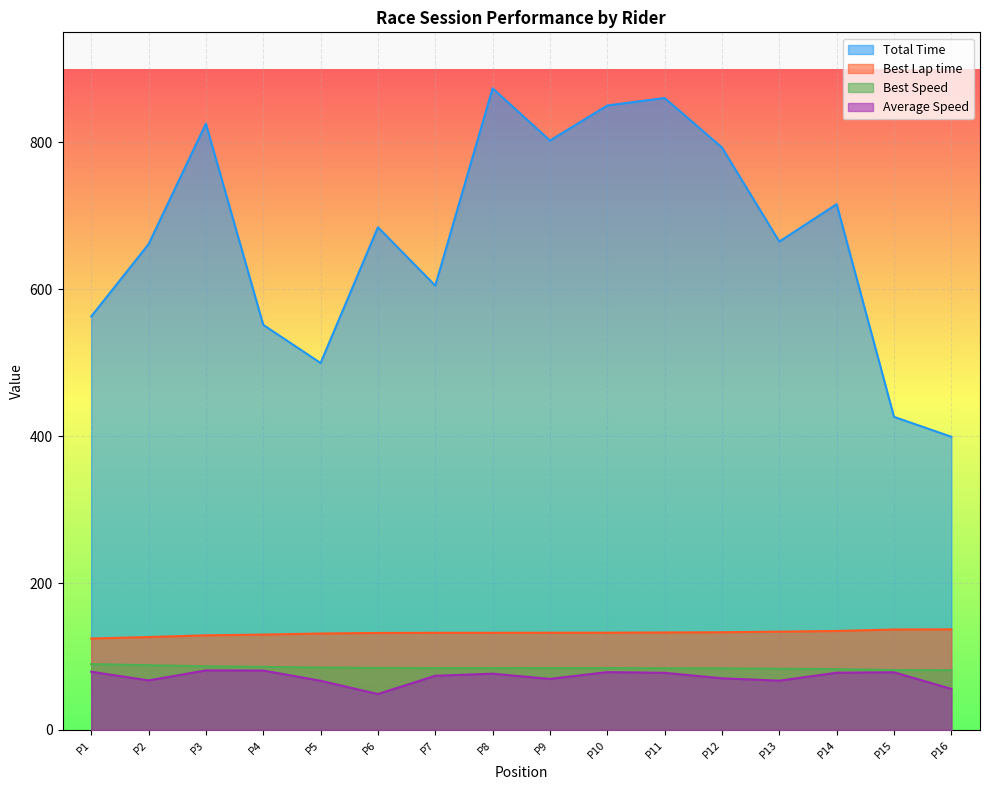

What is the approximate value of Average Speed at P2?

67.5